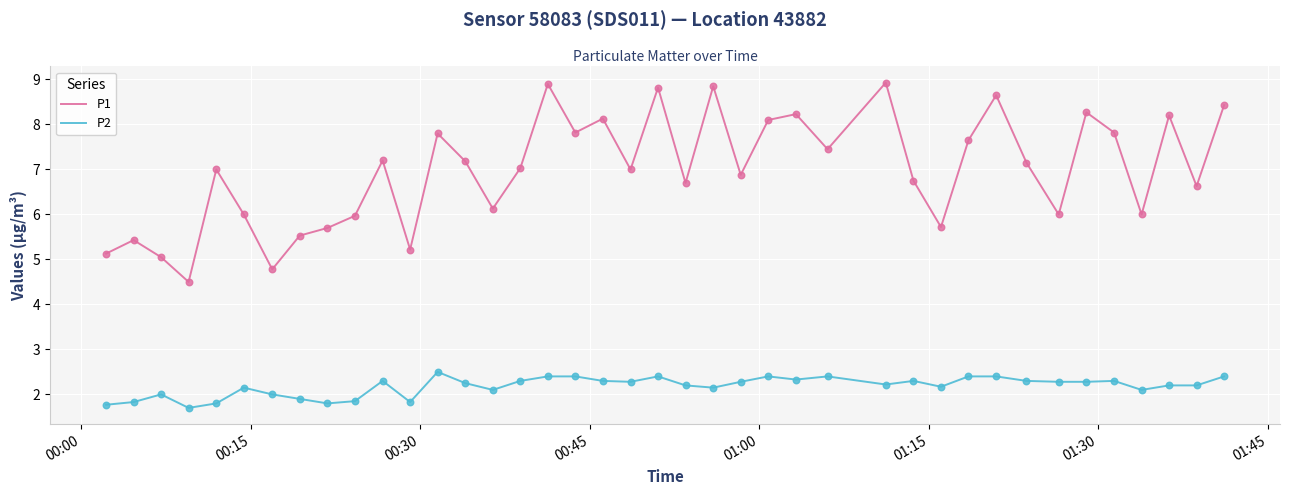

Which series has the largest total across all categories?

P1